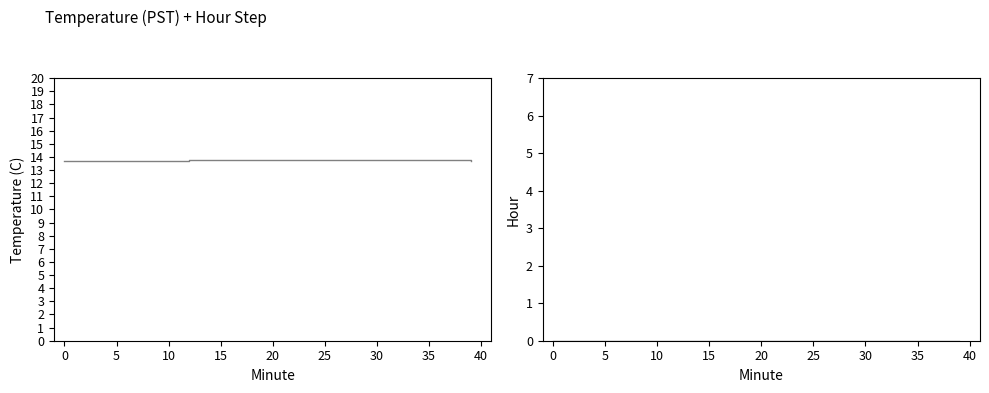

Which series has the largest total across all categories?

Temperature (C)